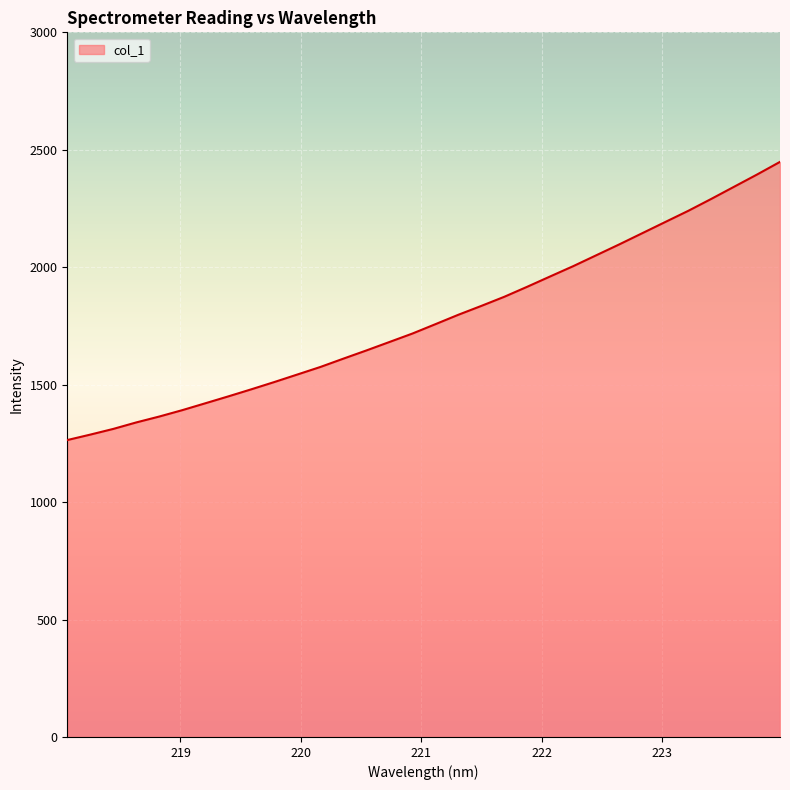

What is the smallest value displayed?

1264.1